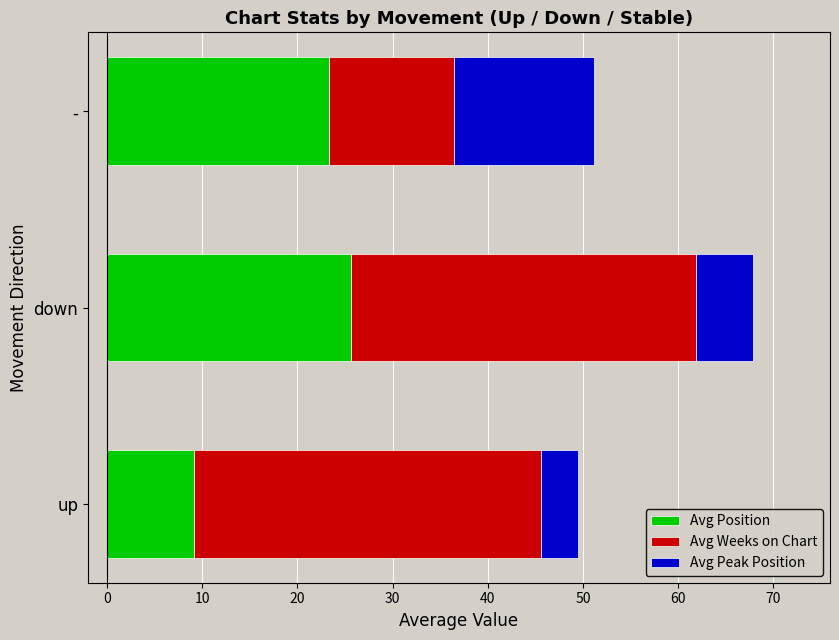

At which category is the sum across all series the highest?

down